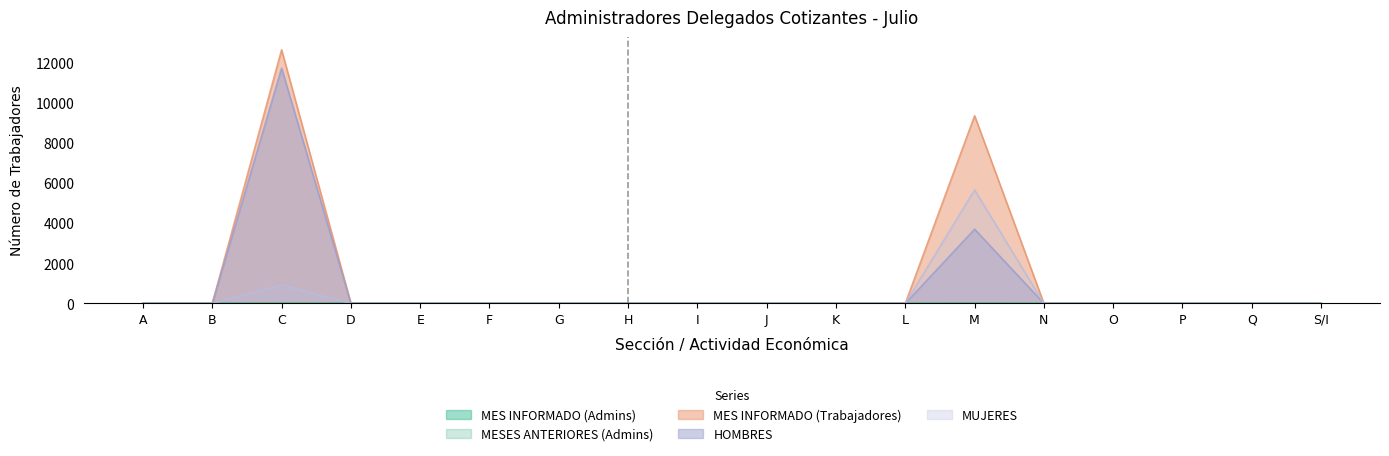

Does the chart have visible grid lines?

No